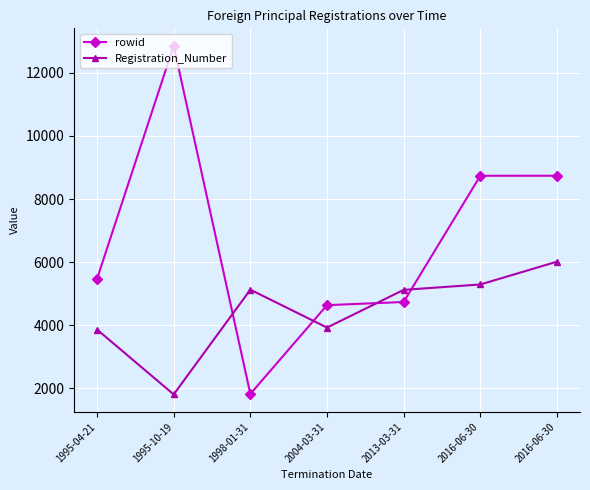

Count the number of data series in this chart.

2